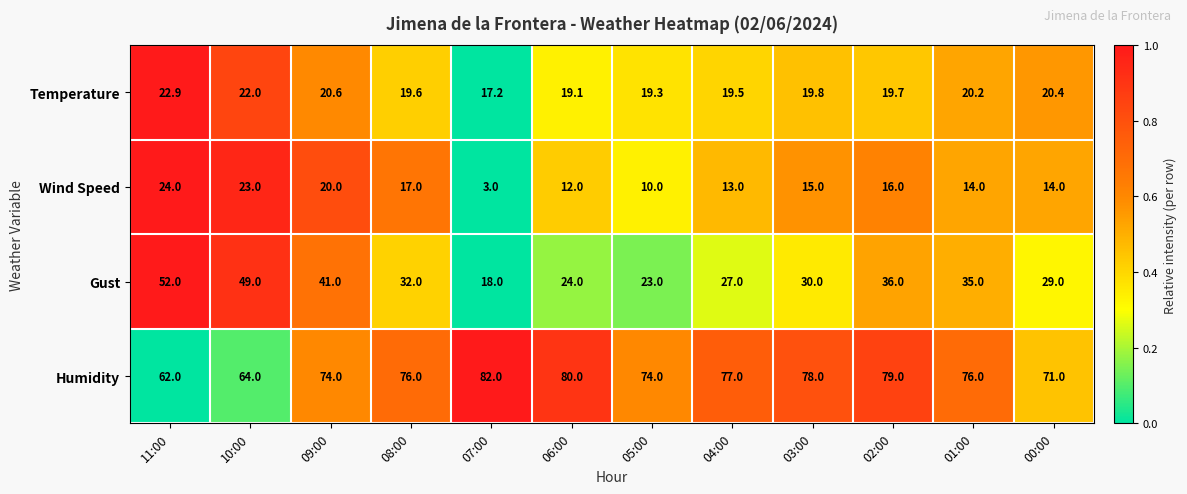

At which category is the sum across all series the highest?

11:00